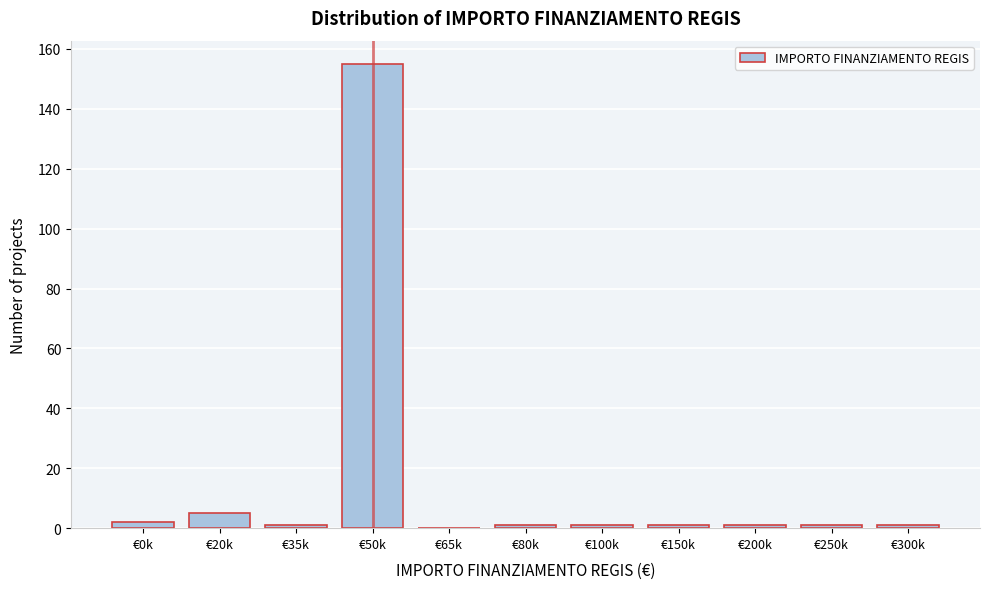

Reading left to right, list all the values displayed in this chart.

€0k=2	€20k=5	€35k=1	€50k=155	€65k=0	€80k=1	€100k=1	€150k=1	€200k=1	€250k=1	€300k=1